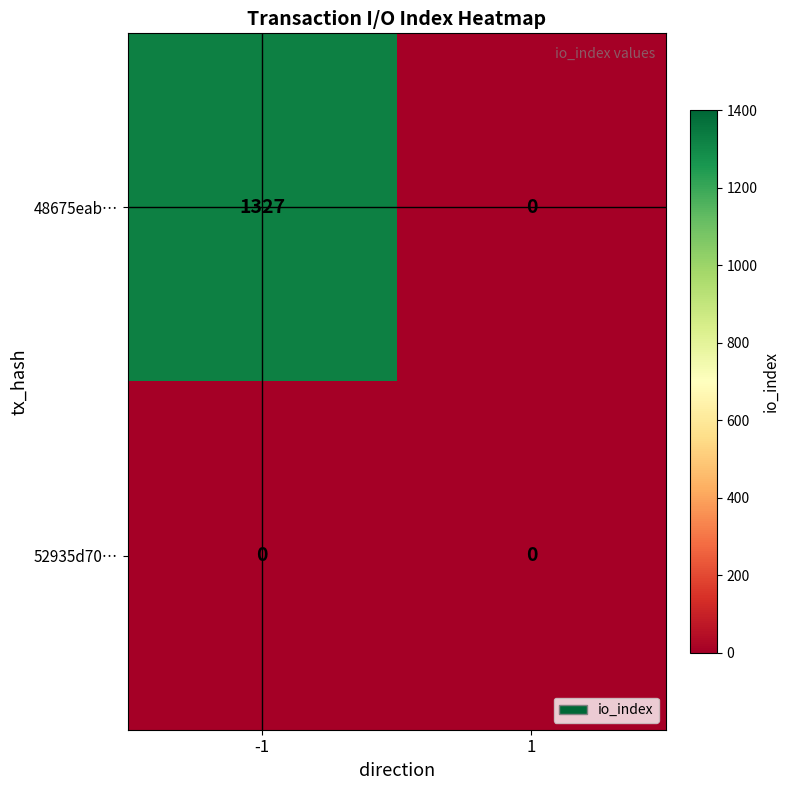

Reading right to left, what are all the values shown in this chart?

48675eab…: 0	1327
52935d70…: 0	0